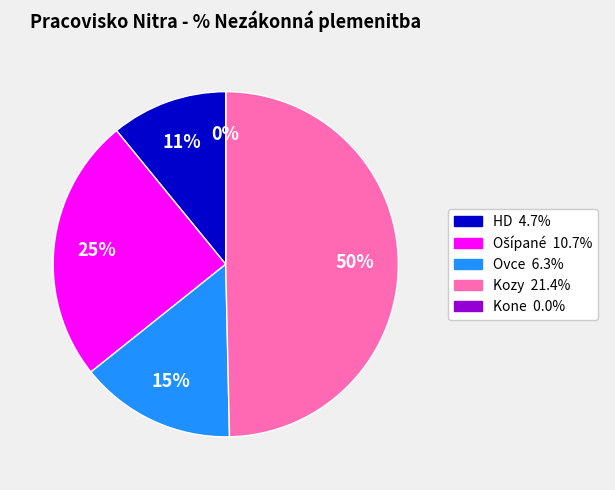

To the nearest percent, what is the difference between the Ošípané and HD slice percentages?

14%